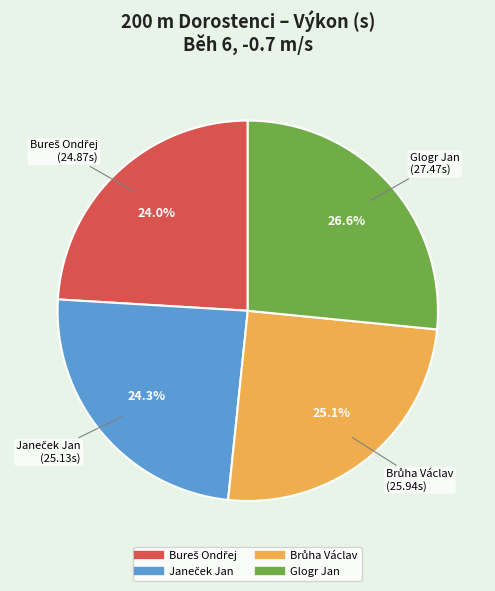

Which slice is the largest?

Glogr Jan